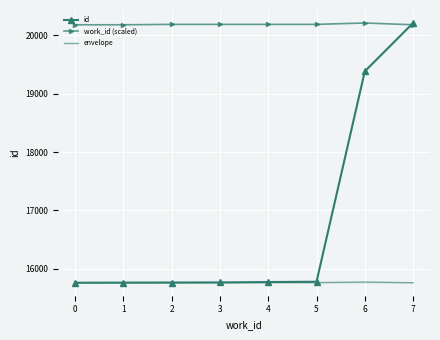

True or false: work_id (scaled) has a value of 13068.0 at 0.

False